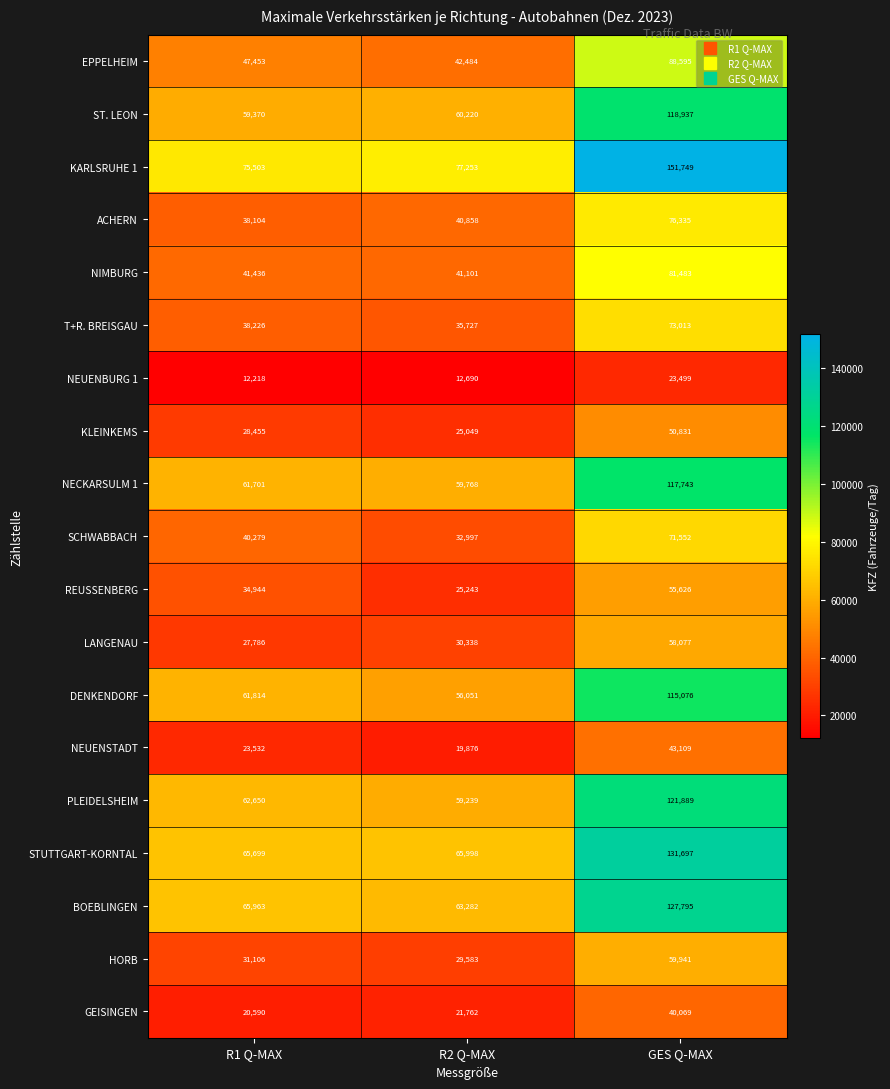

Which series has the largest range (max minus min)?

KARLSRUHE 1